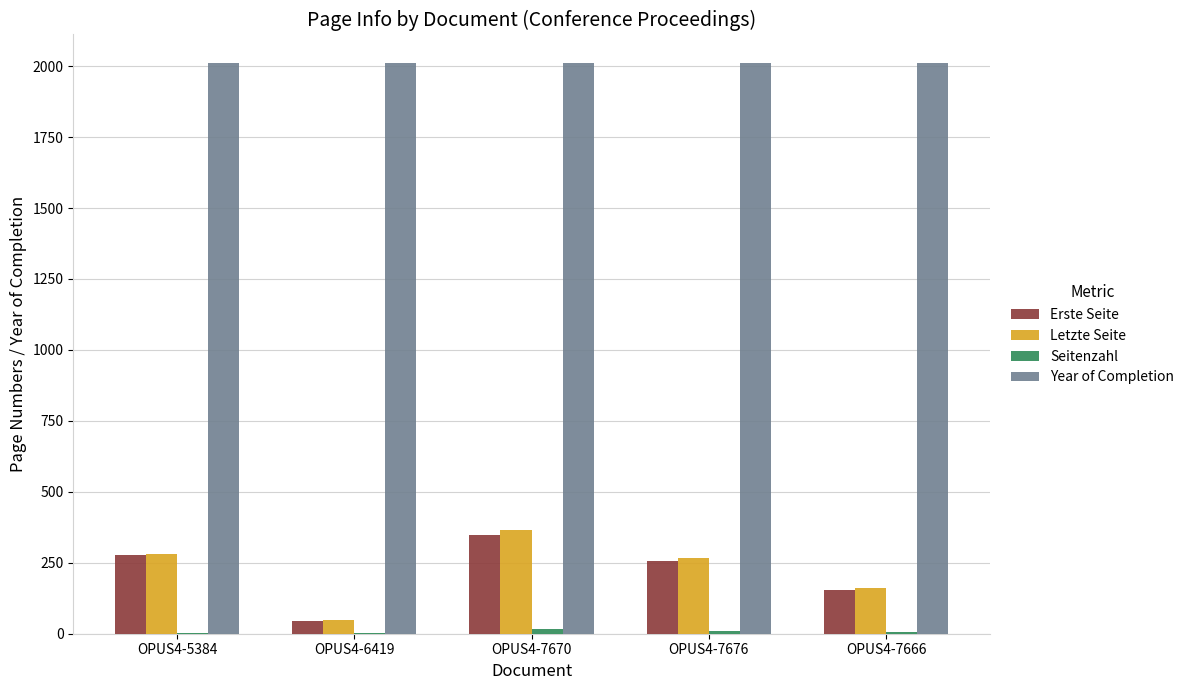

What is the greatest value displayed?

2011